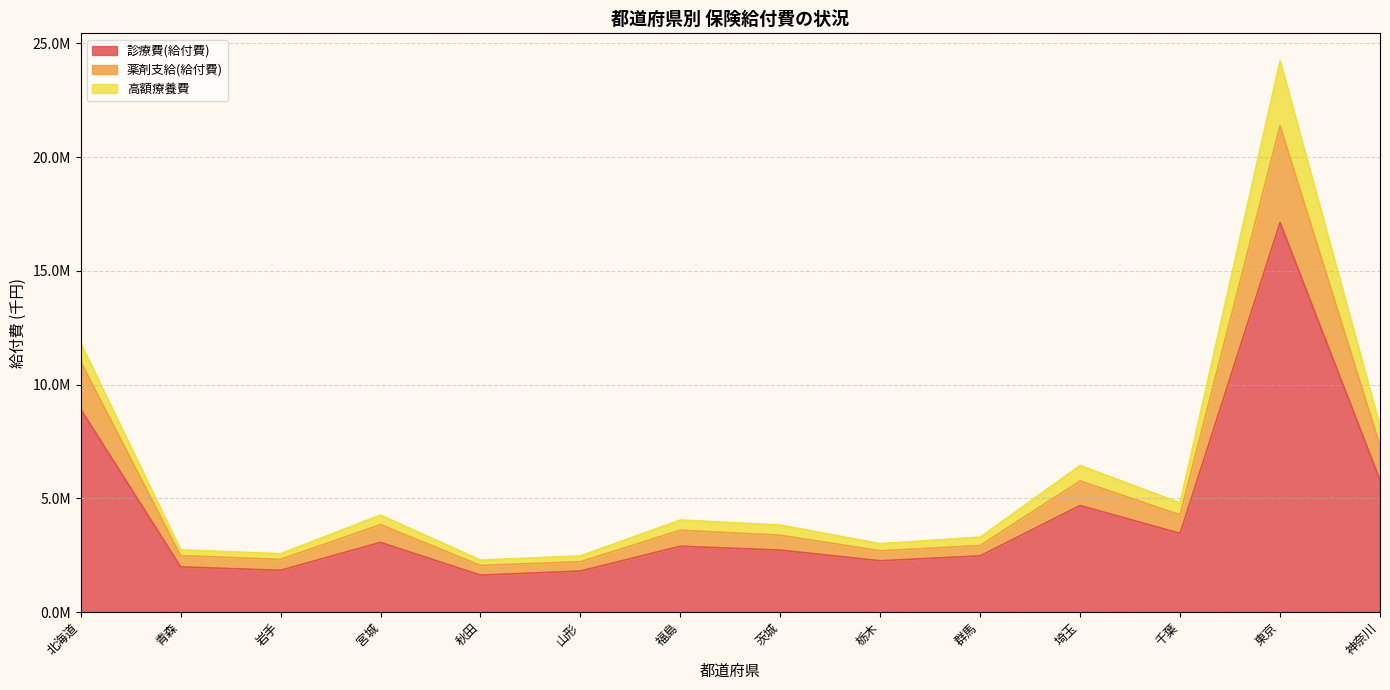

Does the chart have visible grid lines?

Yes